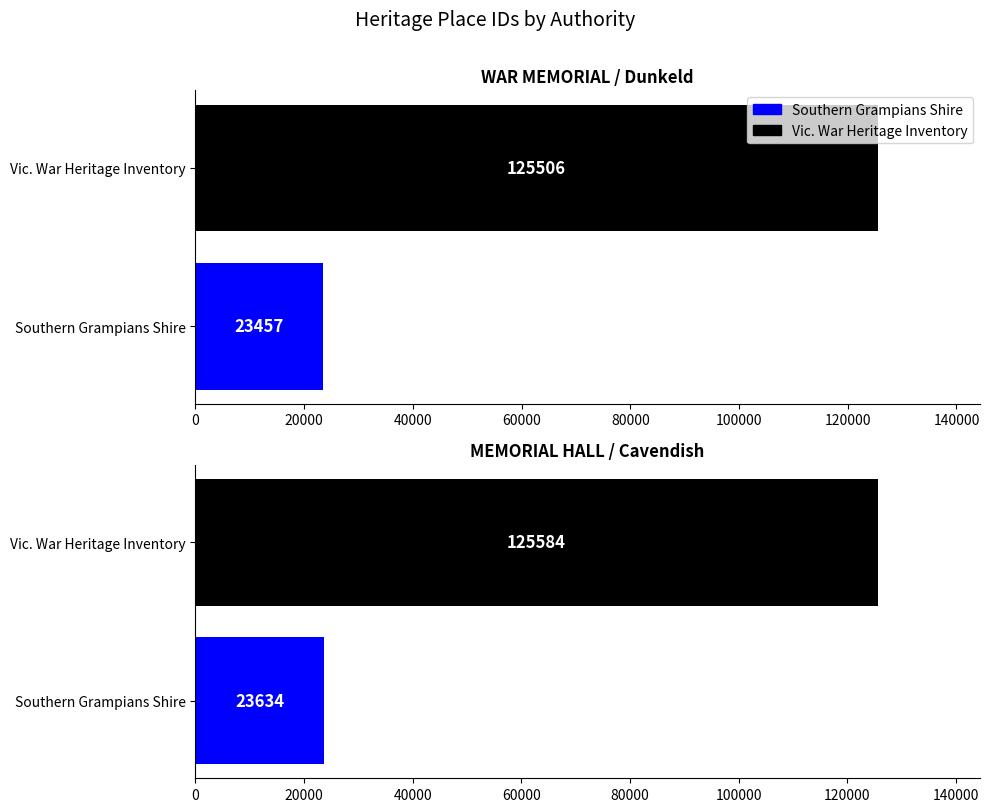

How many bars are there in total?

4